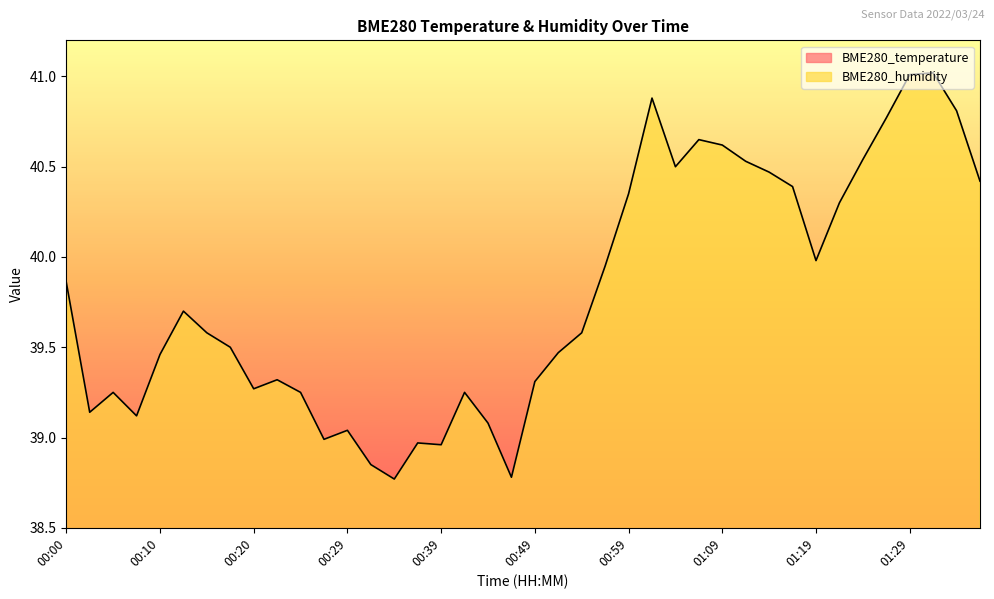

True or false: BME280_humidity and BME280_temperature cross at least once.

False